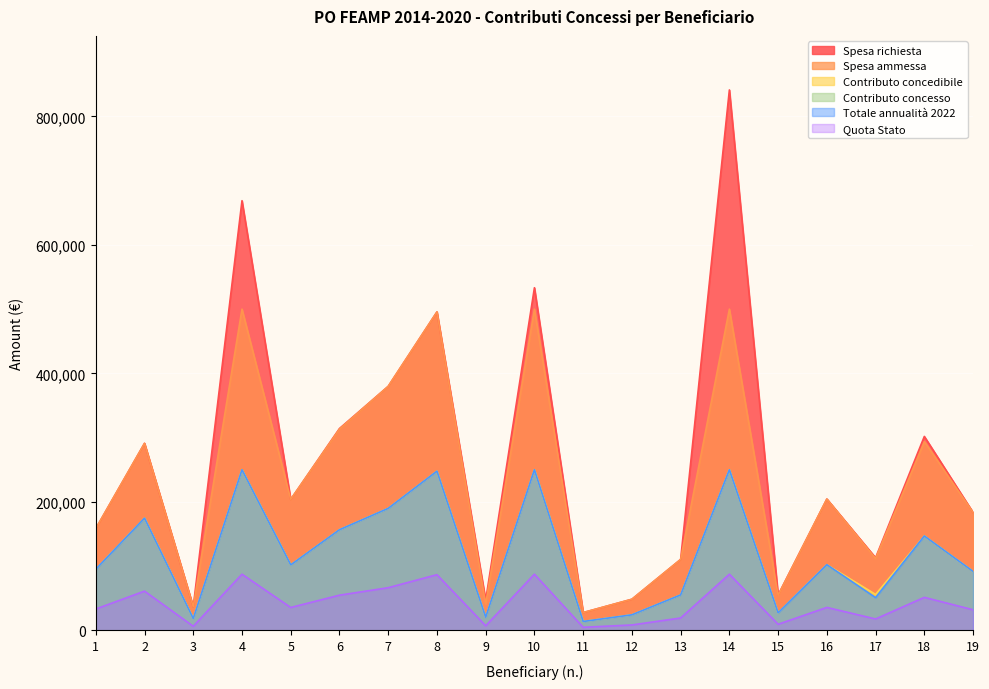

What is the difference between the highest and lowest values at 3?

30360.0